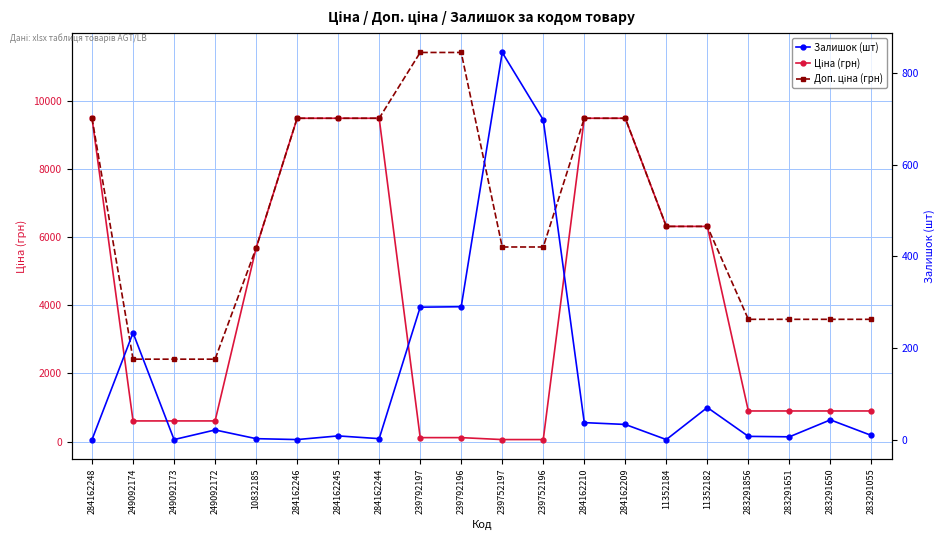

The Доп. ціна (грн) series shows 11410.0 at 239792197. True or false?

True